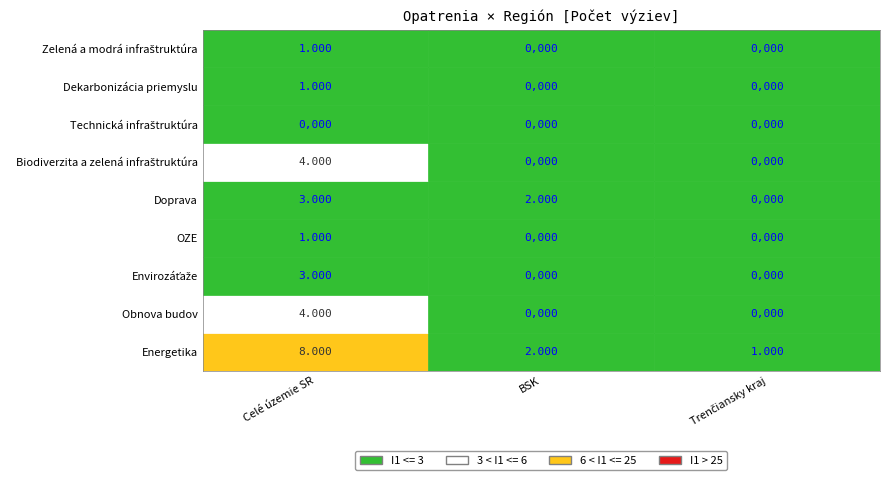

At which category does the chart reach its peak across all series?

Celé územie SR